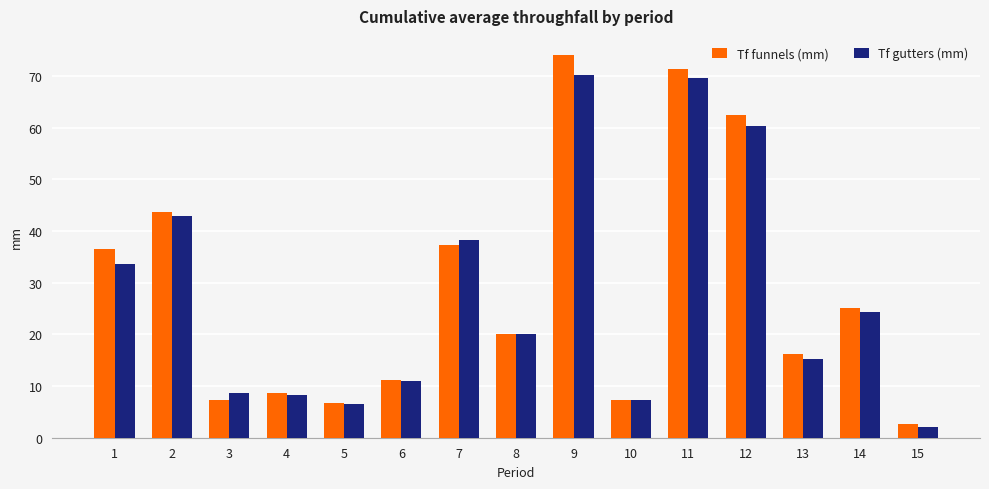

What is the sum of all Tf gutters (mm) values?

418.6